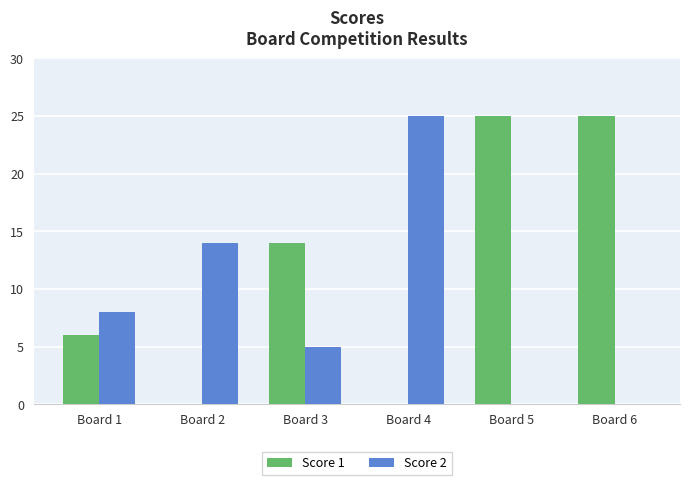

Which series changed the most between Board 2 and Board 4?

Score 2